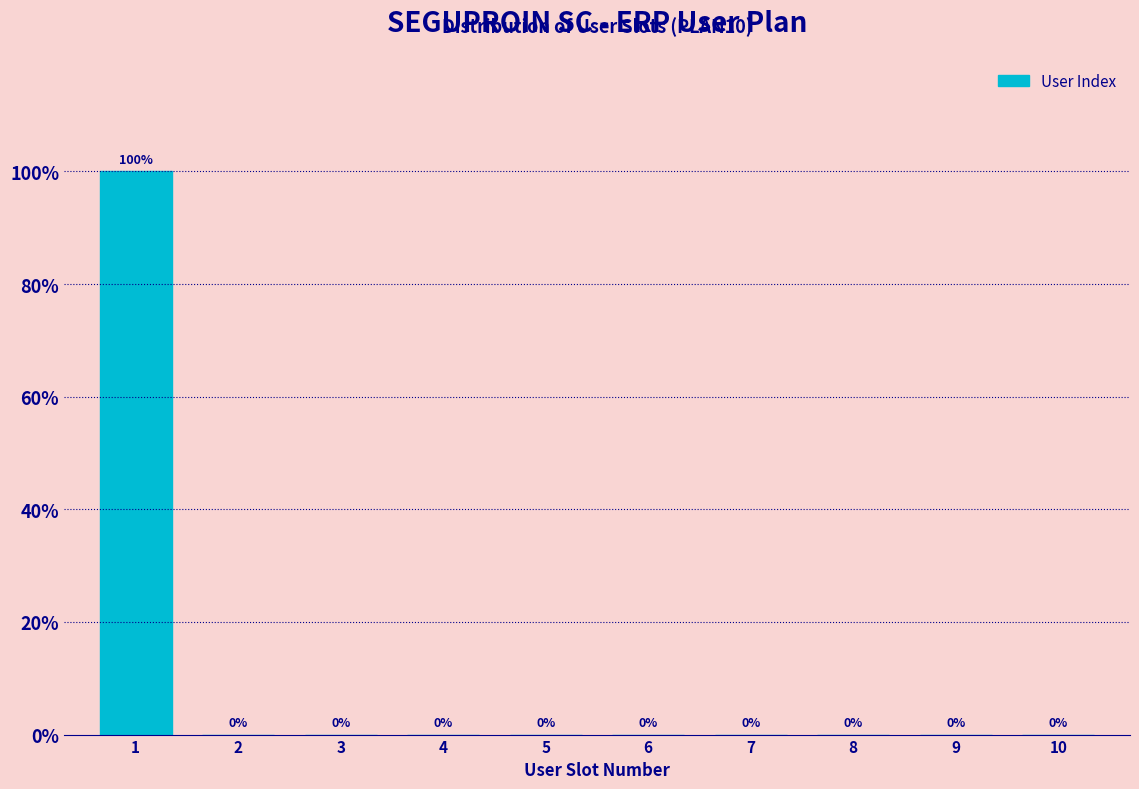

Are the bars horizontal?

No